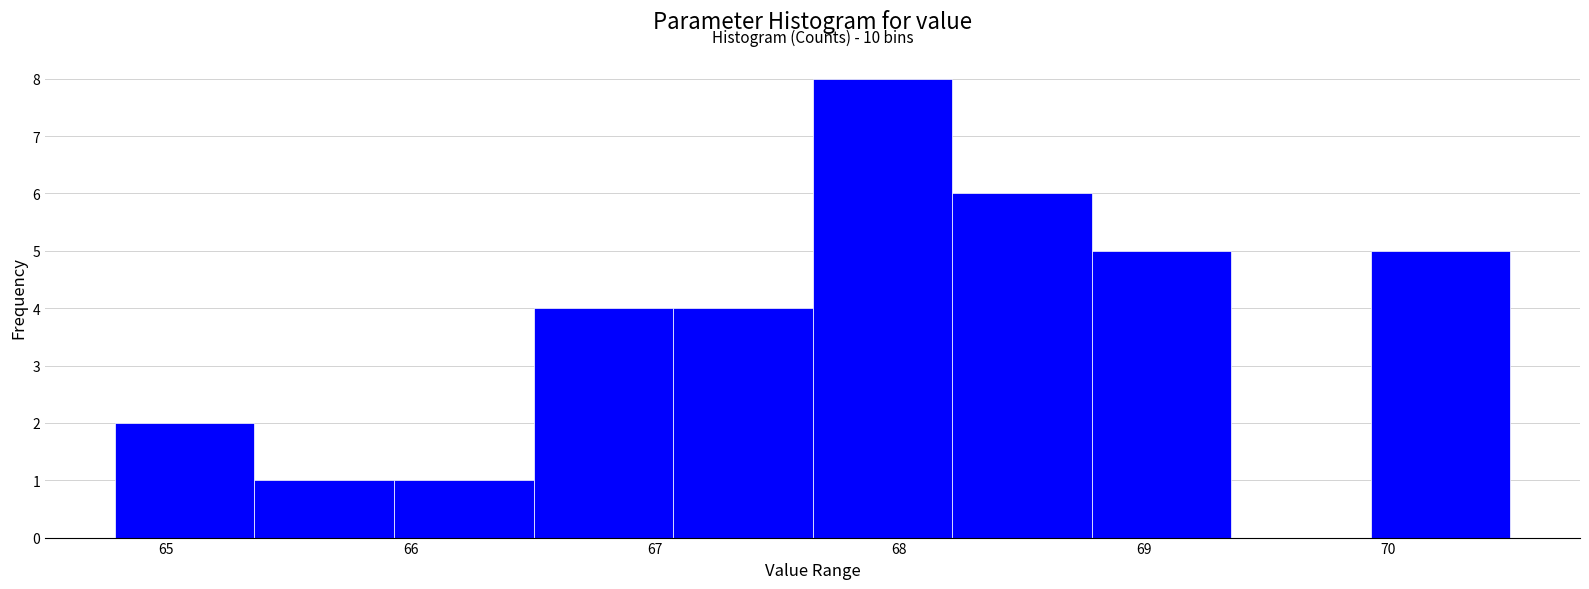

Over which range of the x-axis is the bar tallest?

67.6 to 68.2